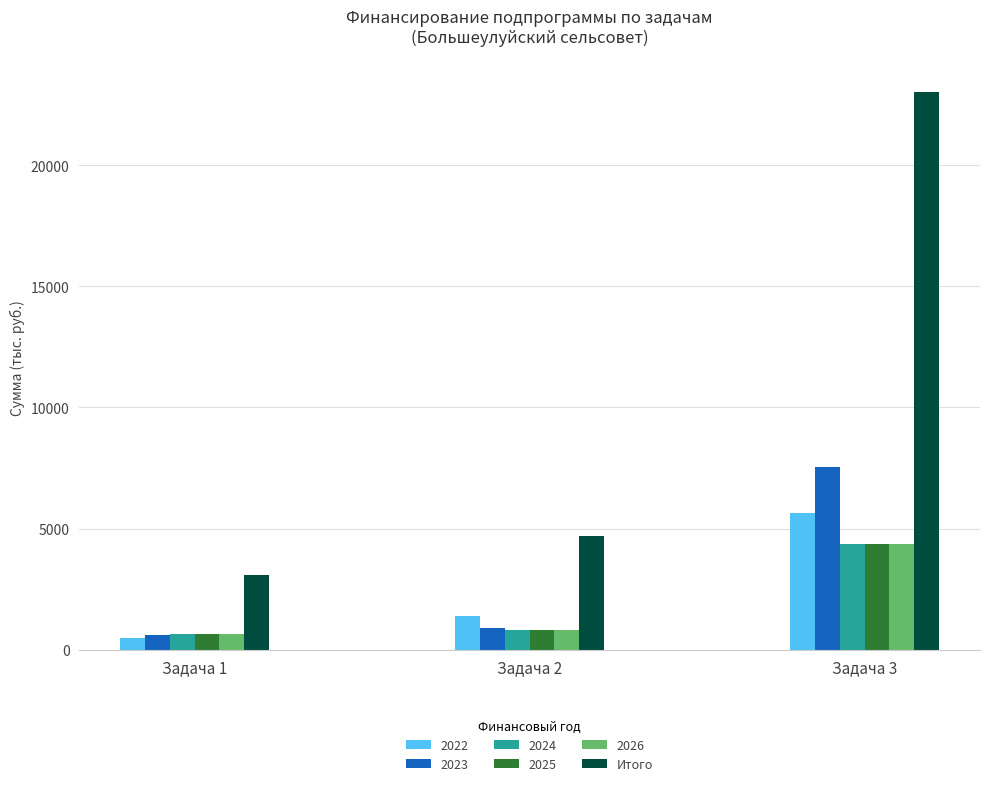

Which category has the lowest value across all series?

Задача 1